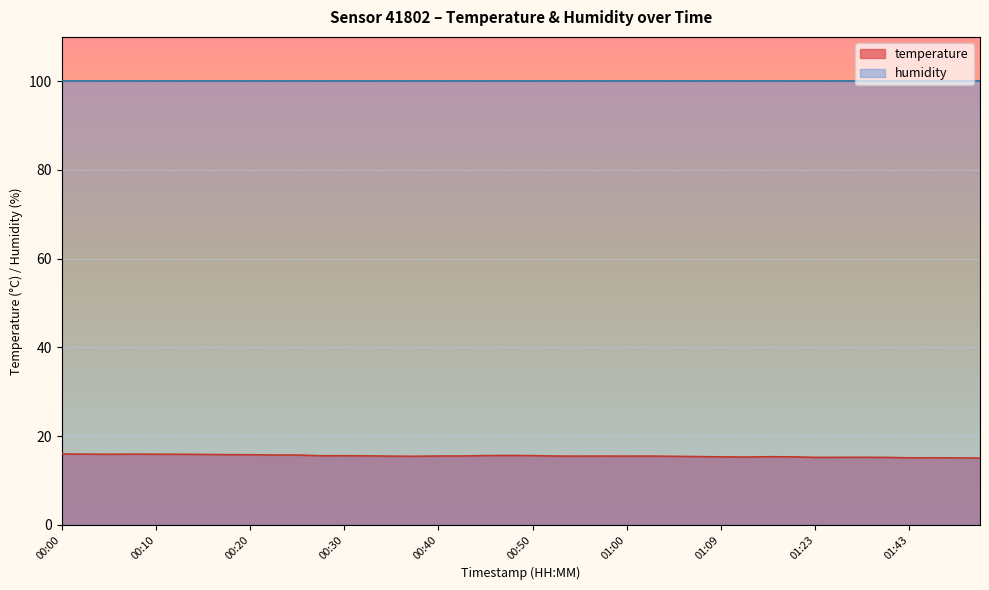

What is the minimum value shown in the chart?

15.1